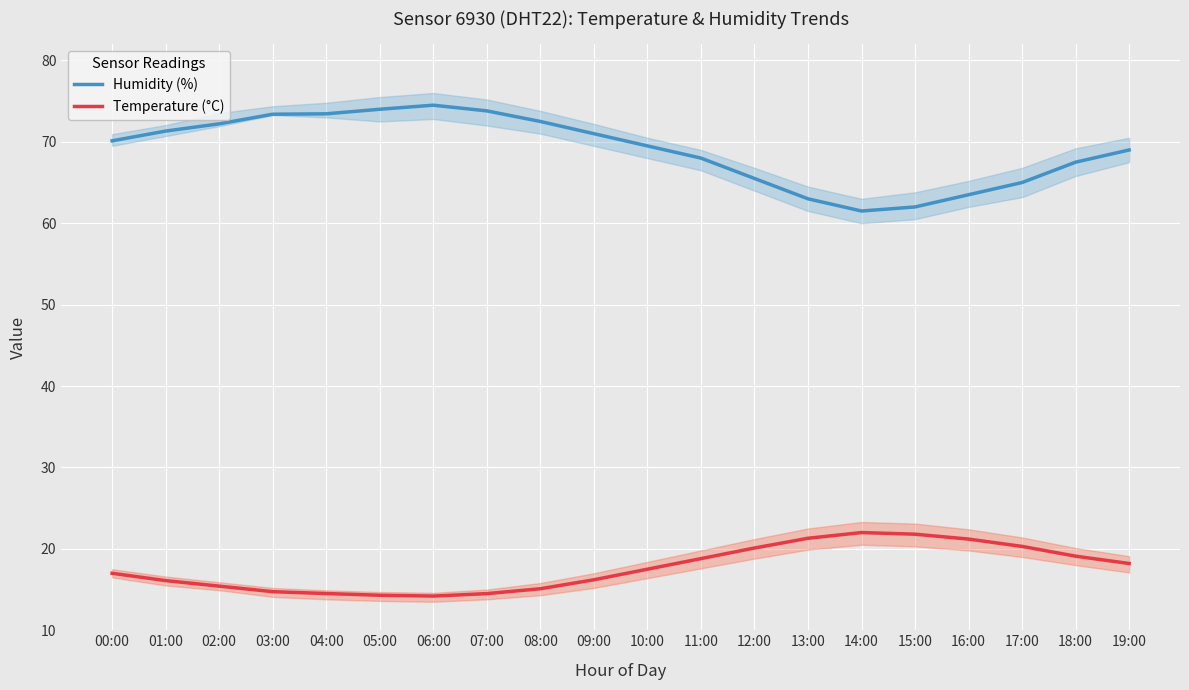

True or false: Temperature (°C) and Humidity (%) intersect in this chart.

False